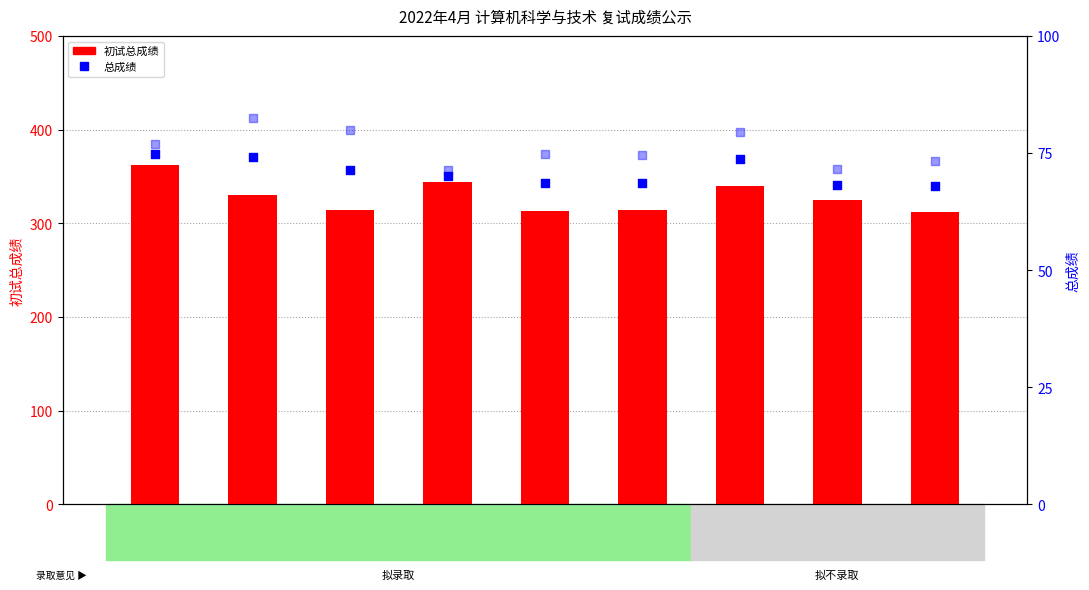

Which series contains the lowest Y value?

总成绩